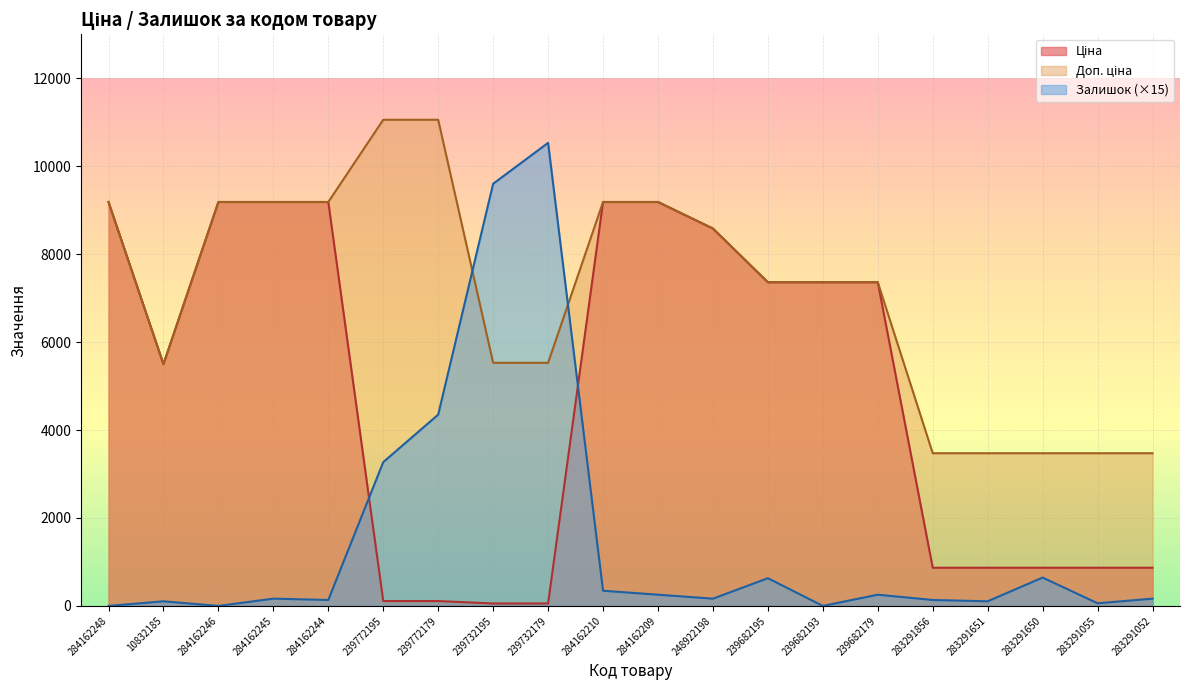

What is the approximate value of Ціна at 239682193?

7360.2